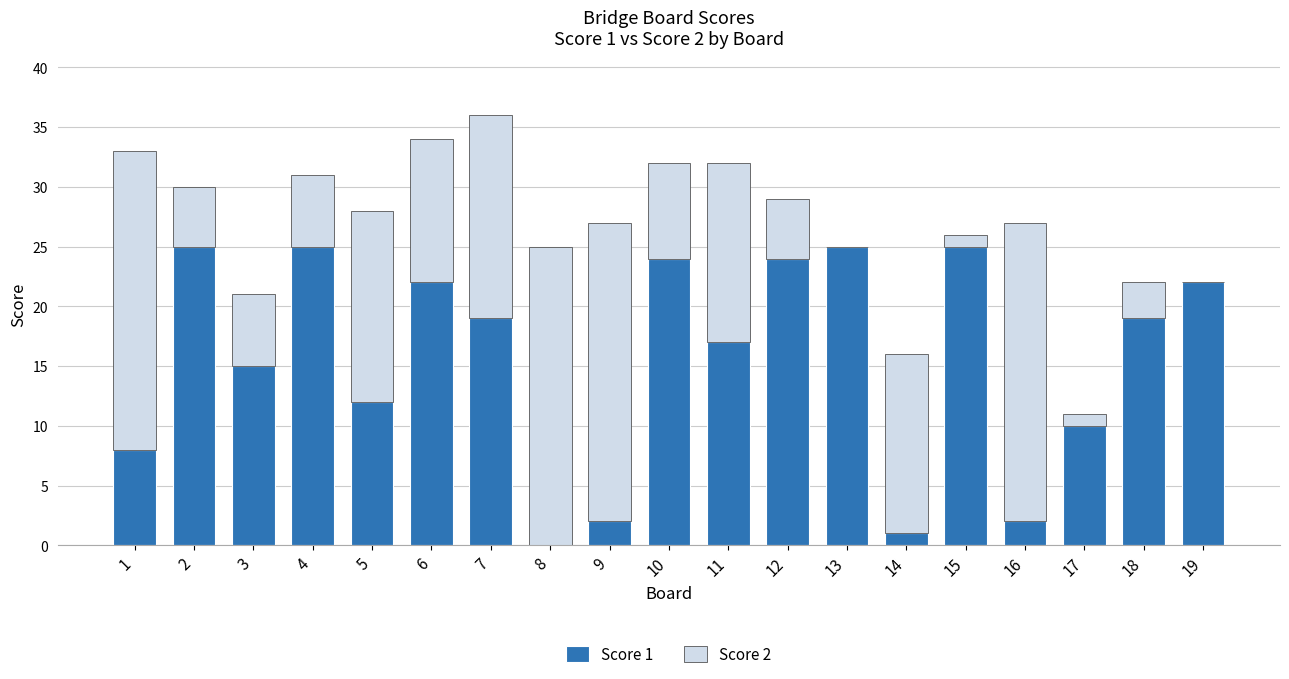

The value of Score 1 at 7 is 12. True or false?

False